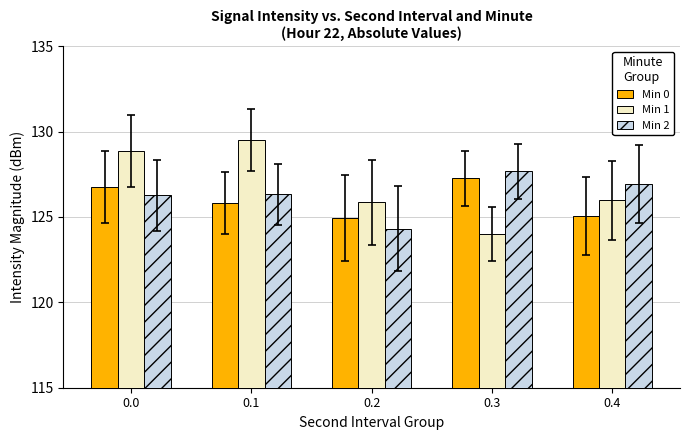

At 0.4, list the series in order from smallest to largest.

Min 0, Min 1, Min 2